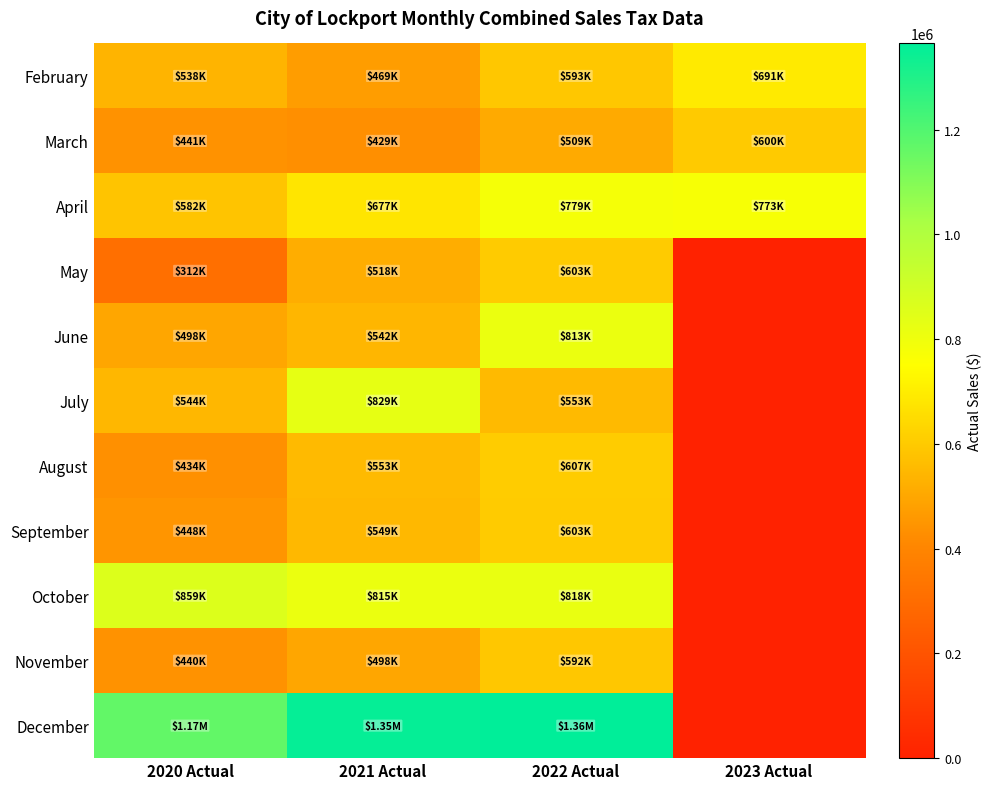

What is the difference between the highest and lowest values at 2023 Actual?

773395.7